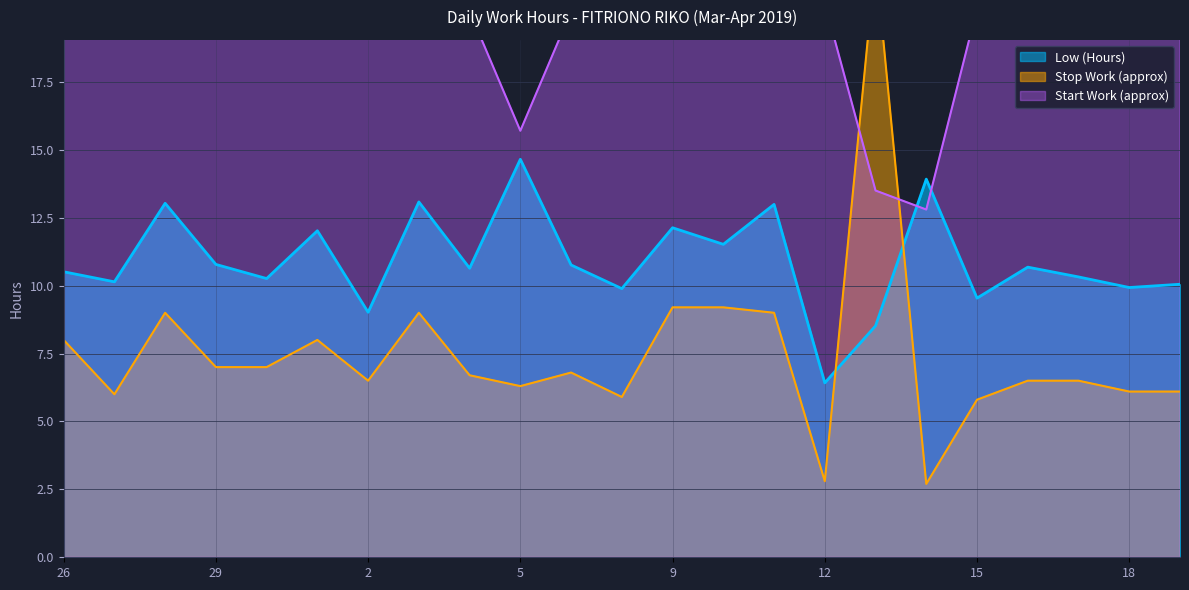

After their last crossing, which series has the higher values: Low (Hours) or Start Work (approx)?

Start Work (approx)